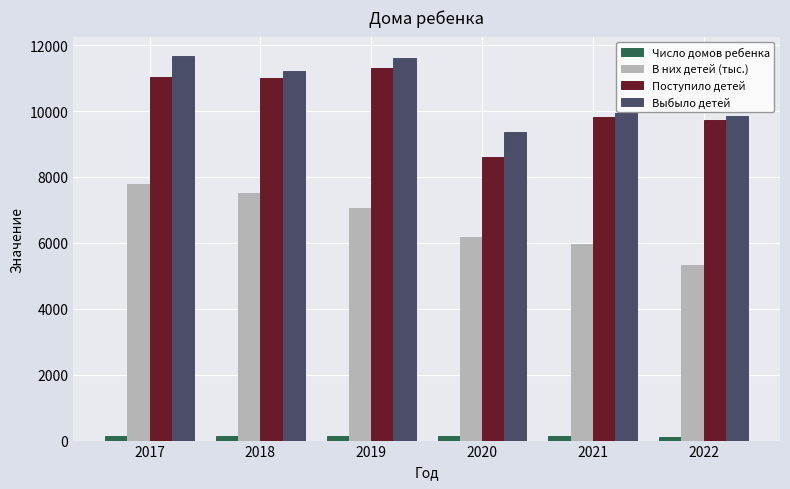

Which series has the largest total across all categories?

Выбыло детей